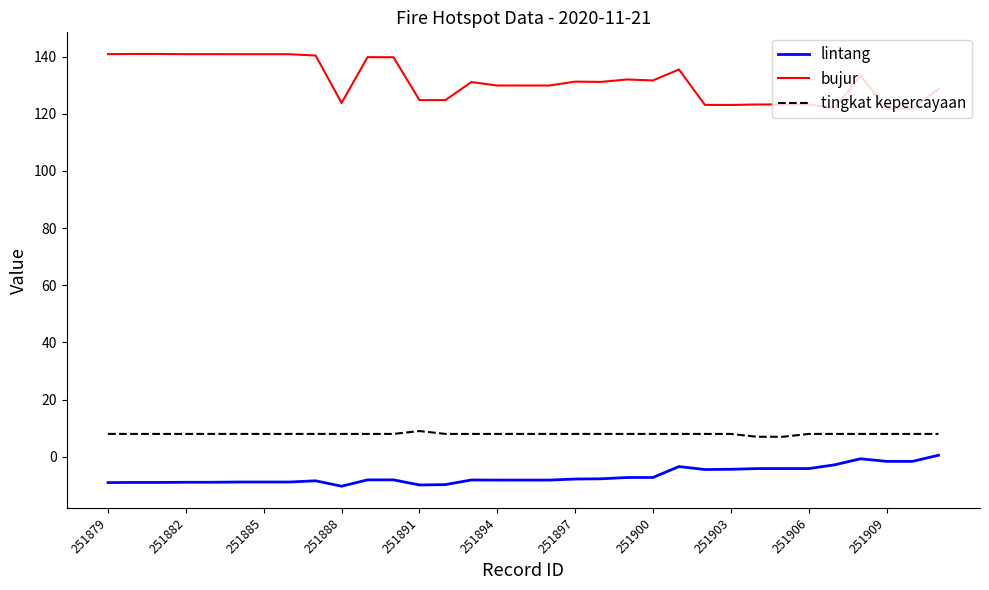

At how many categories does at least one series exceed 27?

33